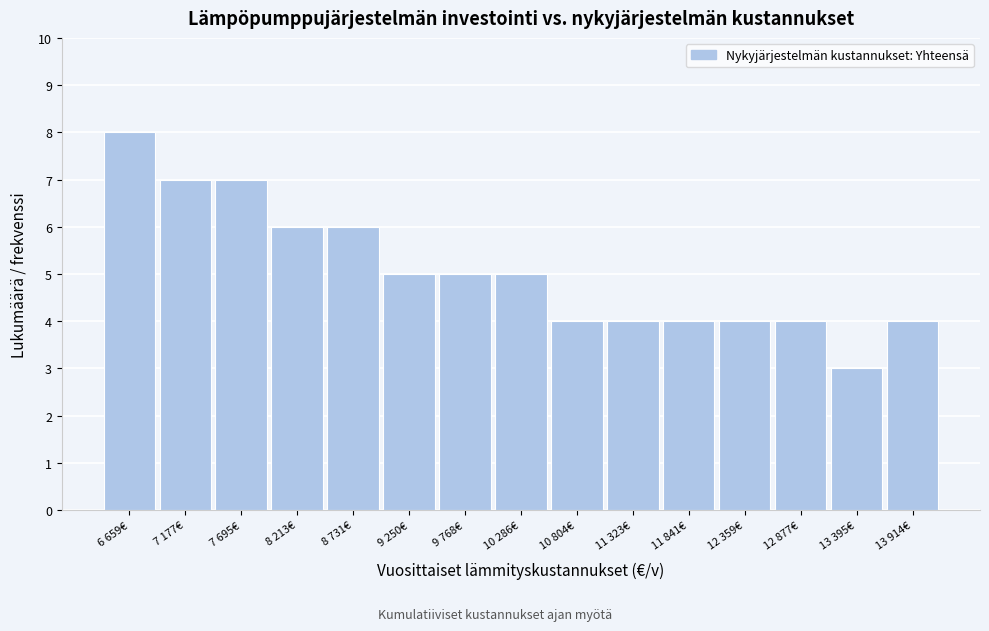

Reading left to right, what are all the values shown in this chart?

8	7	7	6	6	5	5	5	4	4	4	4	4	3	4